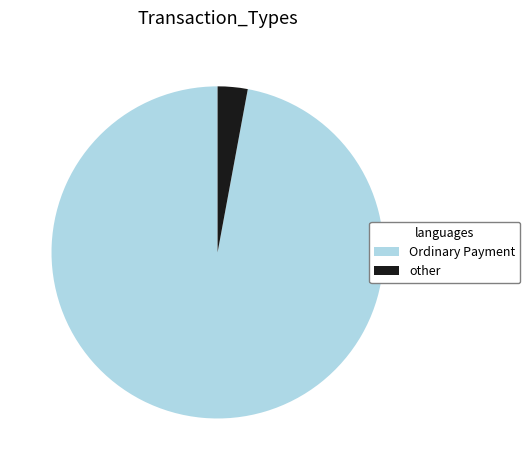

Between other and Ordinary Payment, which is larger?

Ordinary Payment